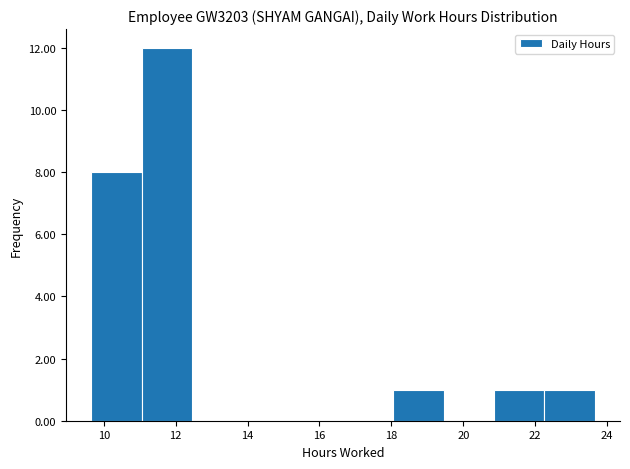

Reading left to right, list every bar in this chart as the range it spans on the x-axis followed by its height. Neither the bar edges nor the heights are printed on the chart, so give them approximately, as read against the axes.

9.6 to 11.0: 8
11.0 to 12.4: 12
12.4 to 13.8: 0
13.8 to 15.2: 0
15.2 to 16.6: 0
16.6 to 18.0: 0
18.0 to 19.4: 1
19.4 to 20.8: 0
20.8 to 22.2: 1
22.2 to 23.6: 1